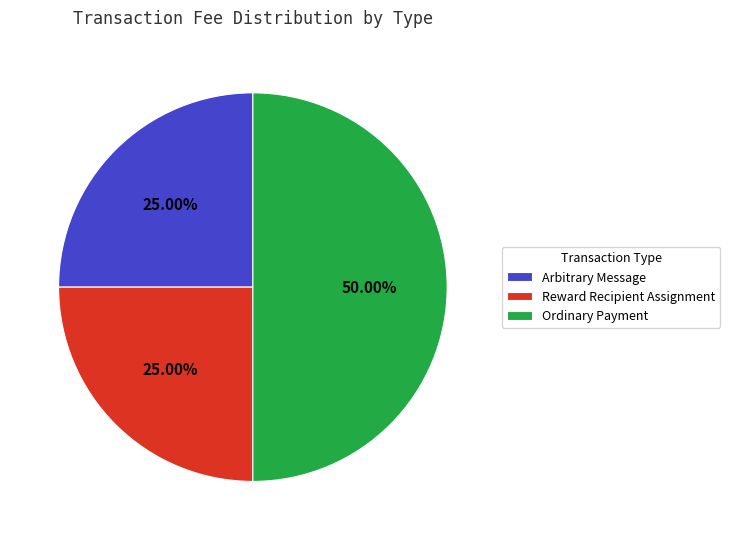

True or false: Ordinary Payment accounts for 50% of the total.

True